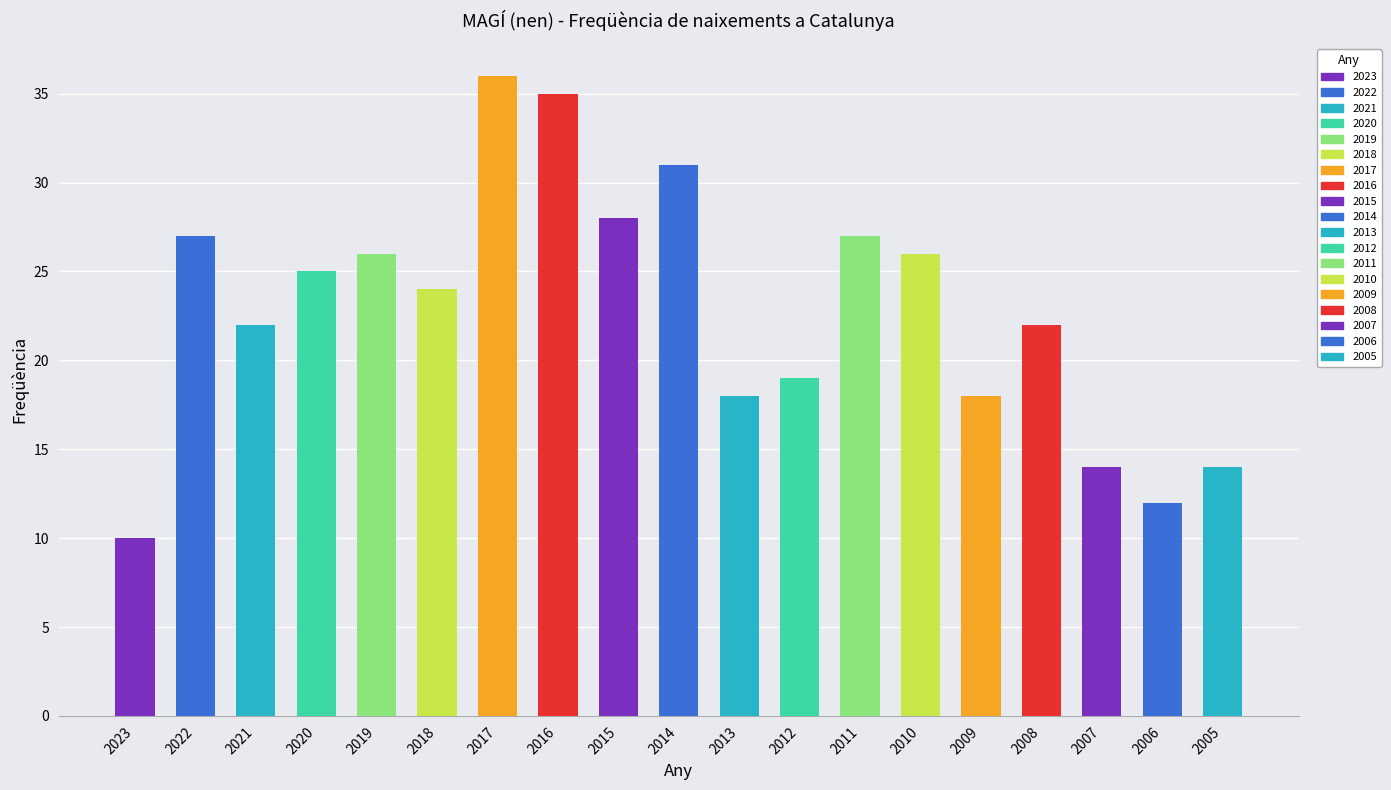

List the labels in order of value, smallest first.

2023, 2006, 2007, 2005, 2013, 2009, 2012, 2021, 2008, 2018, 2020, 2019, 2010, 2022, 2011, 2015, 2014, 2016, 2017